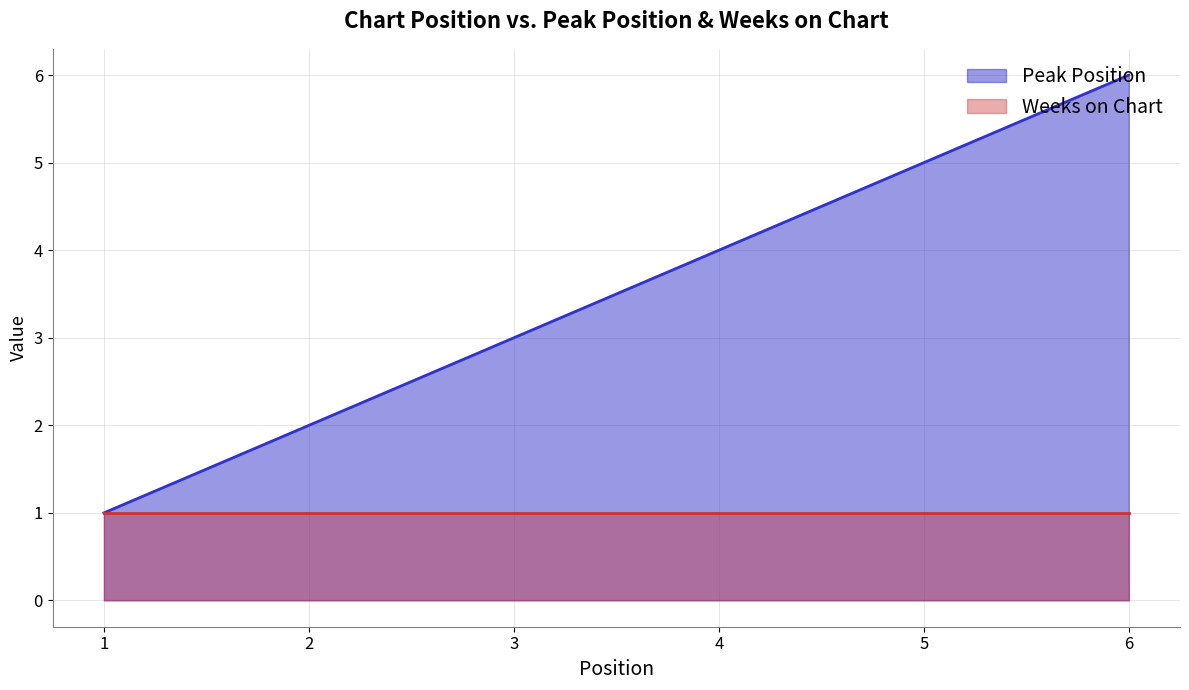

How many values are between 2 and 5?

4